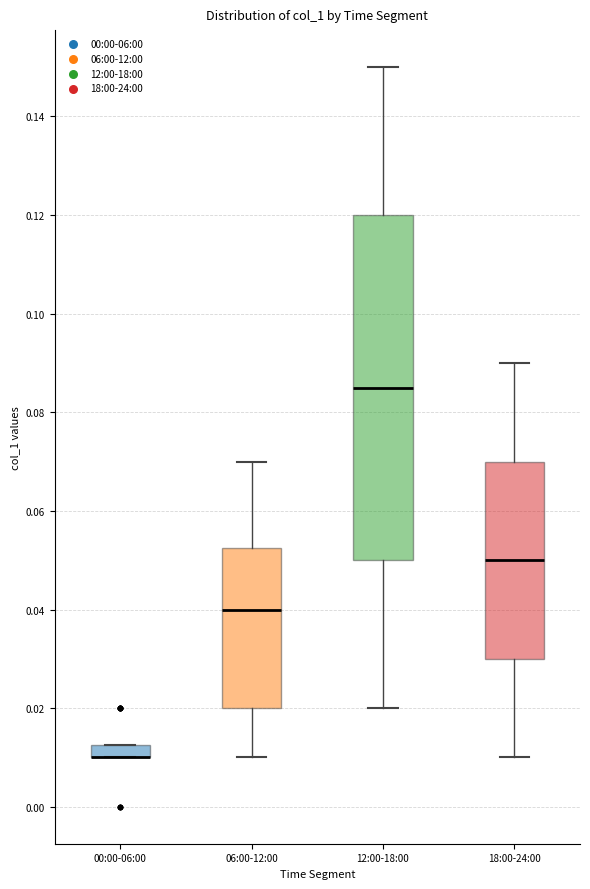

Where is the lower edge of the box for 12:00-18:00 on the y-axis? The values are not printed on the chart, so give them approximately, as read against the axis.

0.050